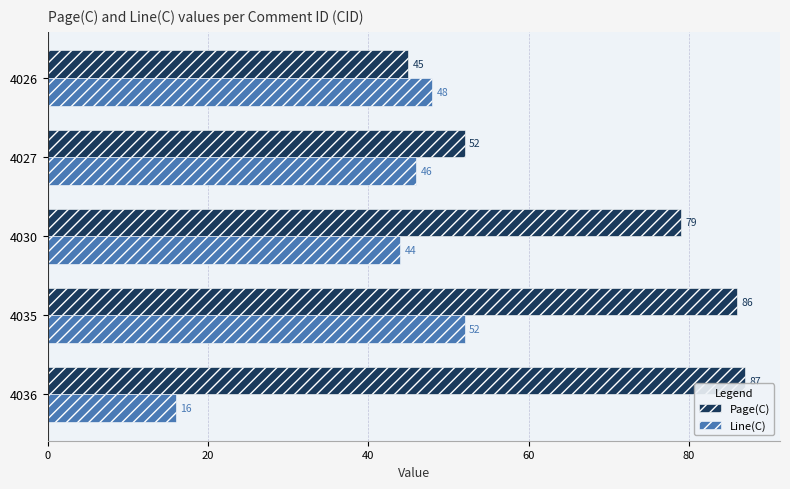

How many data points does each series have?

5